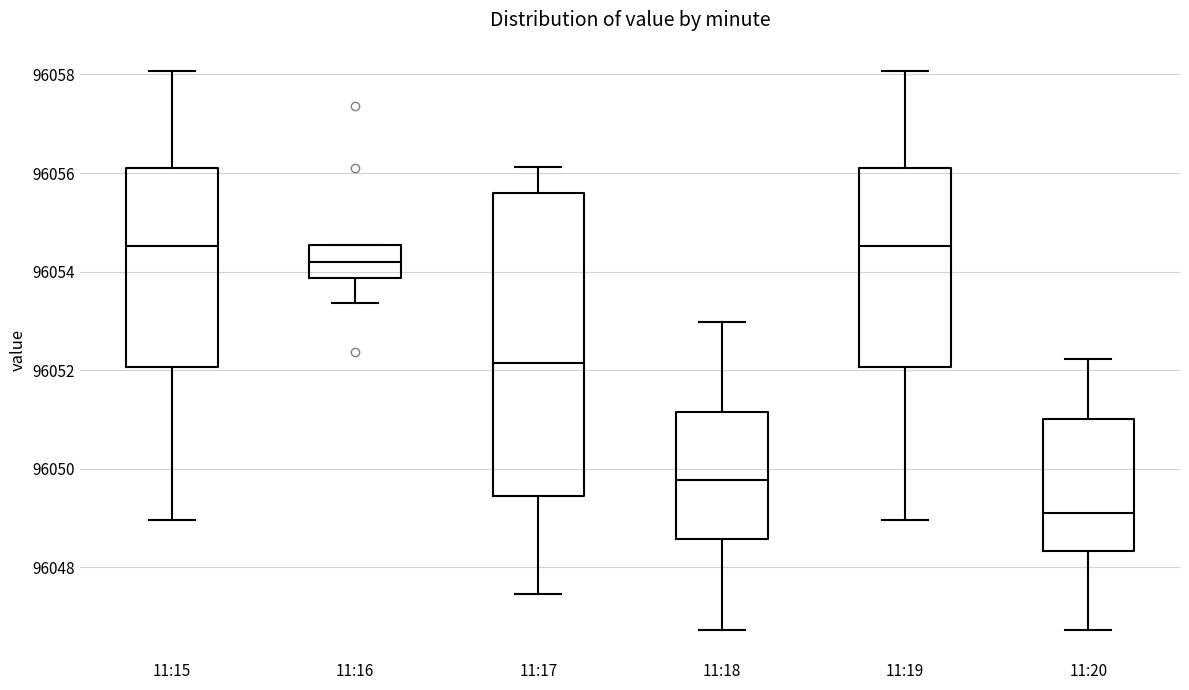

Where is the upper edge of the box for 11:19 on the y-axis? The values are not printed on the chart, so give them approximately, as read against the axis.

96056.2